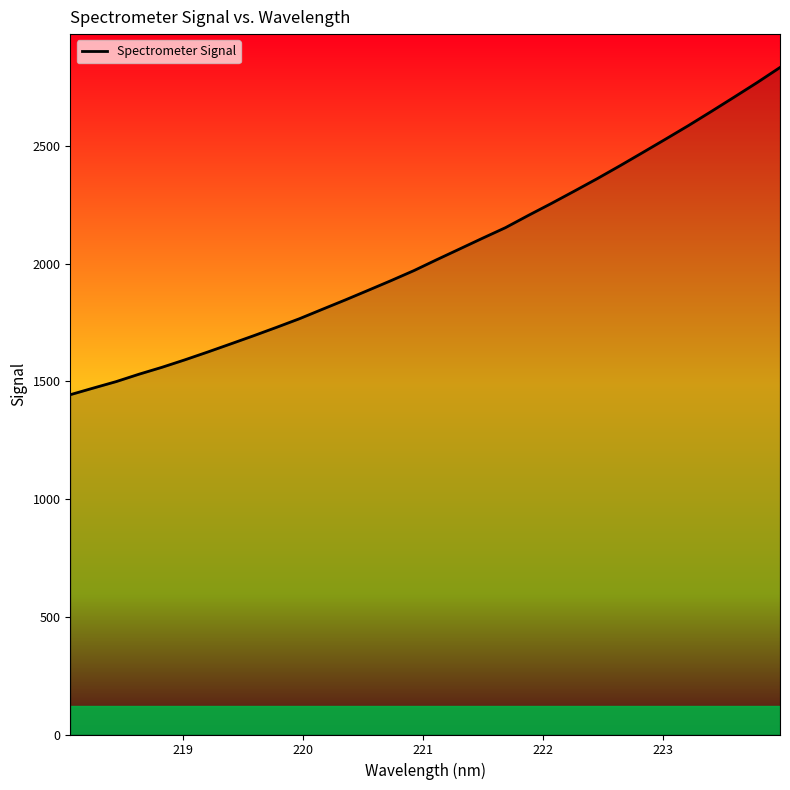

True or false: there are more than 1 points higher than both neighbors.

False